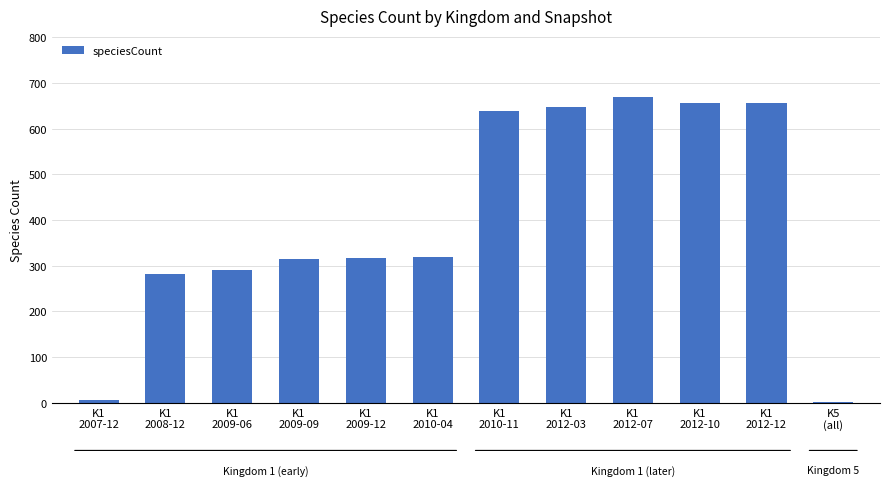

Count the number of data series in this chart.

1